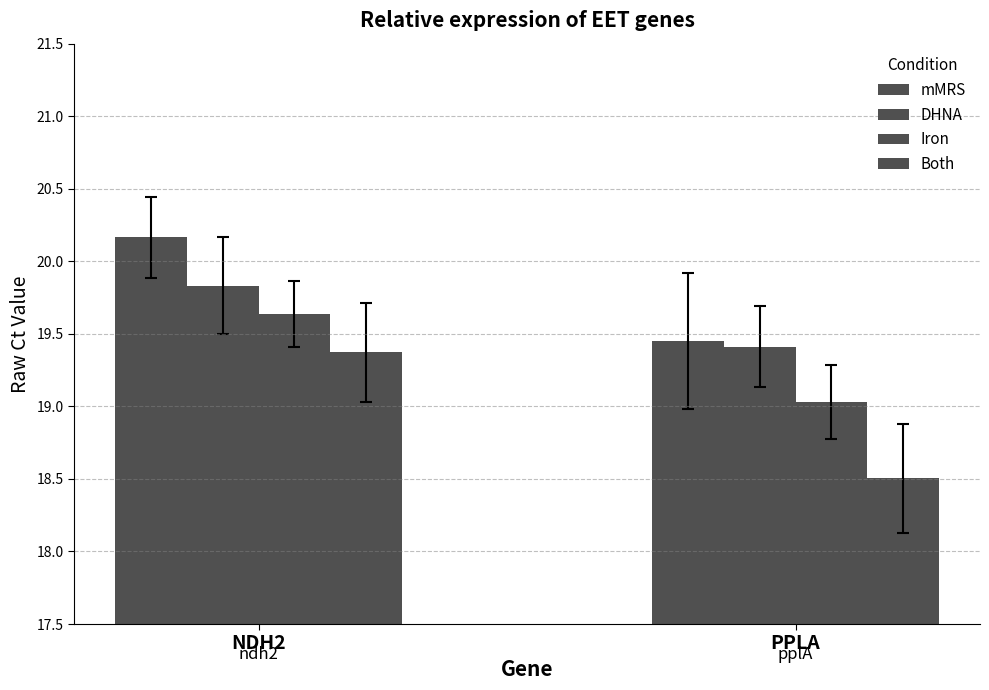

How many data points in Both are less than 19?

1